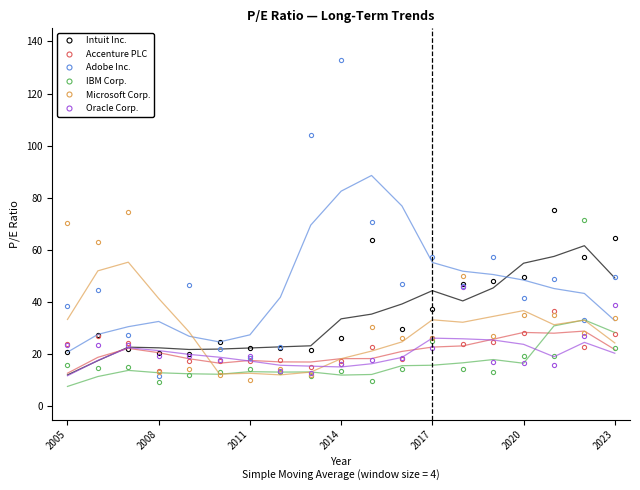

How many lines are shown in the chart?

6